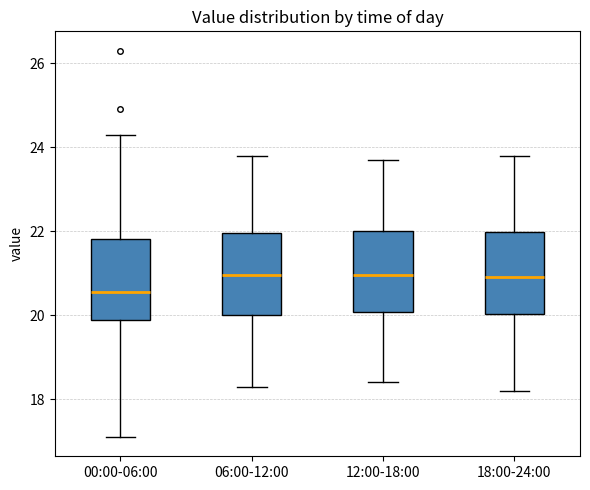

Reading left to right, read every box against the y-axis: the position of its median line, the range the box covers, and the ends of its whiskers. The values are not printed on the chart, so give them approximately, as read against the axis.

00:00-06:00: median 20.6, box 19.8 to 21.8, whiskers 17.2 to 24.4
06:00-12:00: median 21.0, box 20.0 to 22.0, whiskers 18.4 to 23.8
12:00-18:00: median 21.0, box 20.0 to 22.0, whiskers 18.4 to 23.8
18:00-24:00: median 21.0, box 20.0 to 22.0, whiskers 18.2 to 23.8